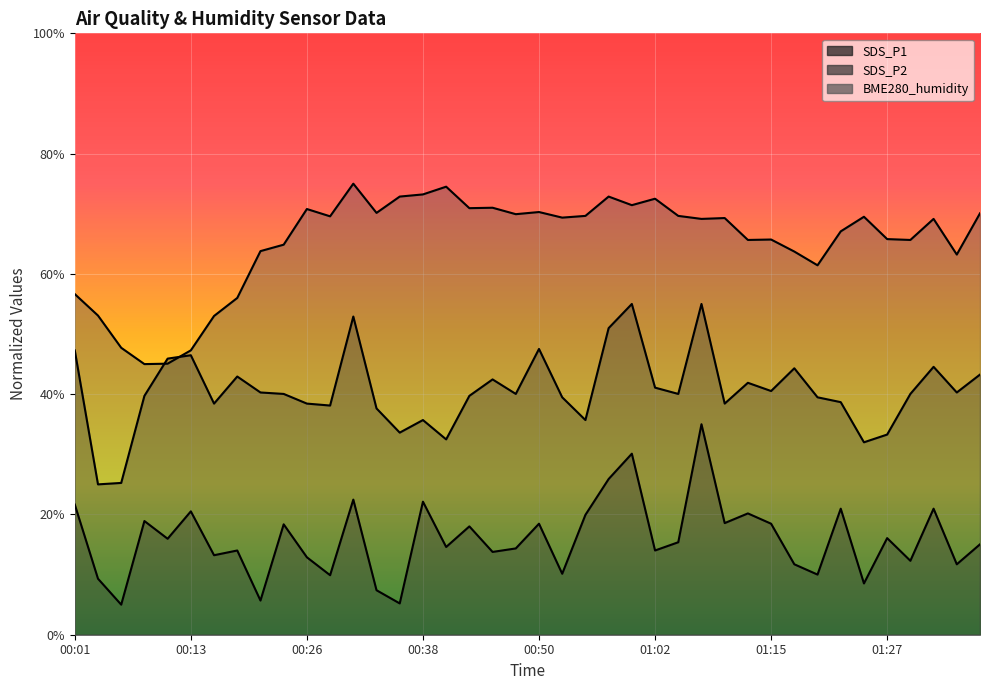

What is the label of the 14th point from the right?

01:05